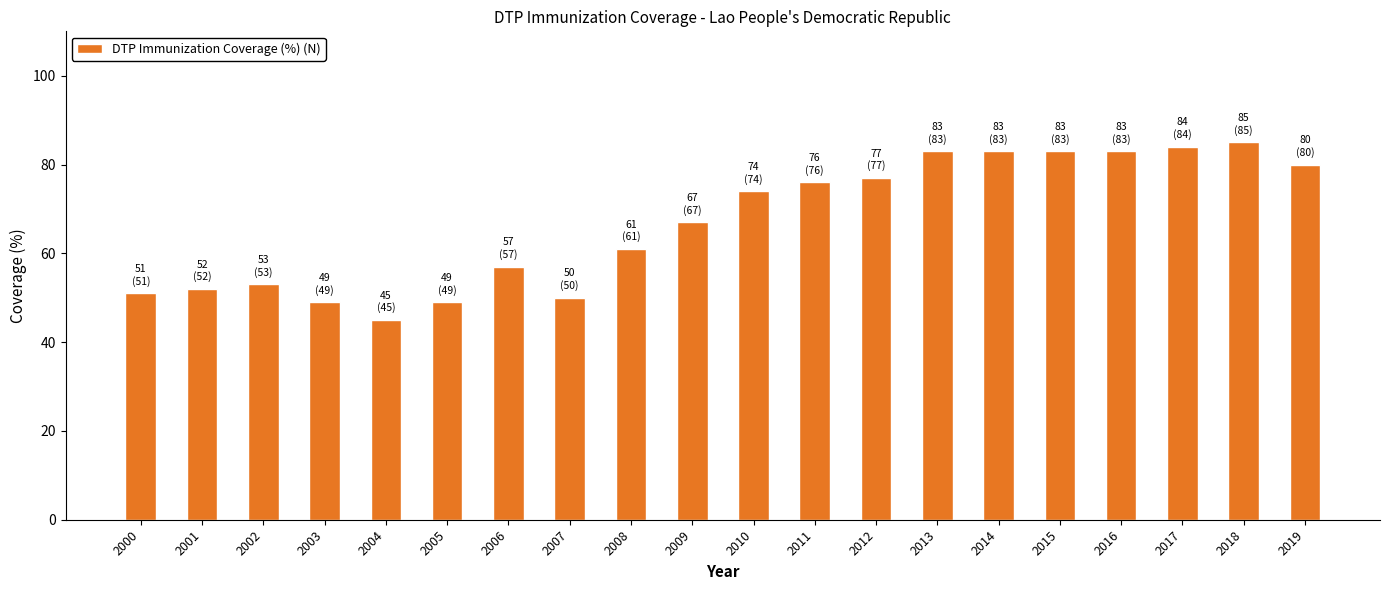

What is the ratio of the value at 2016 to the value at 2007?

1.7